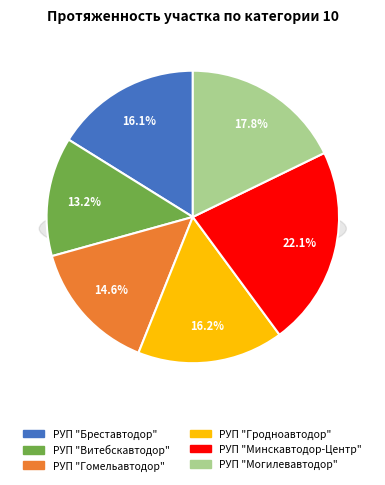

What percentage is NOT represented by РУП "Бреставтодор"?

83.9%